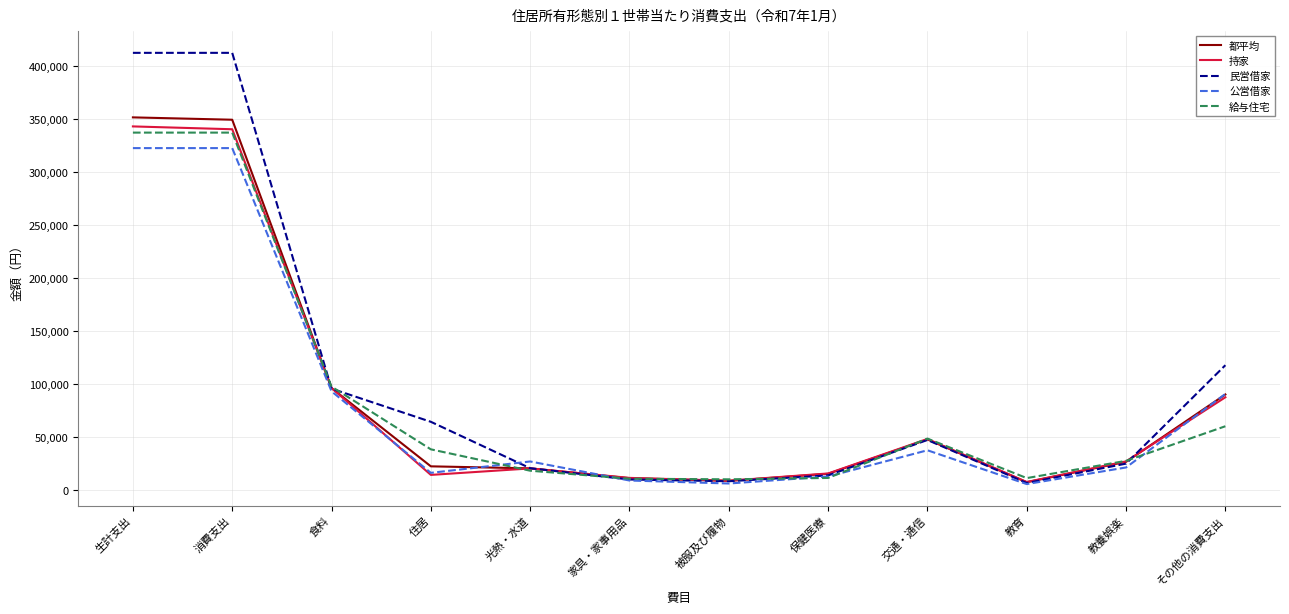

Where does the 民営借家 series first go above 47508?

生計支出